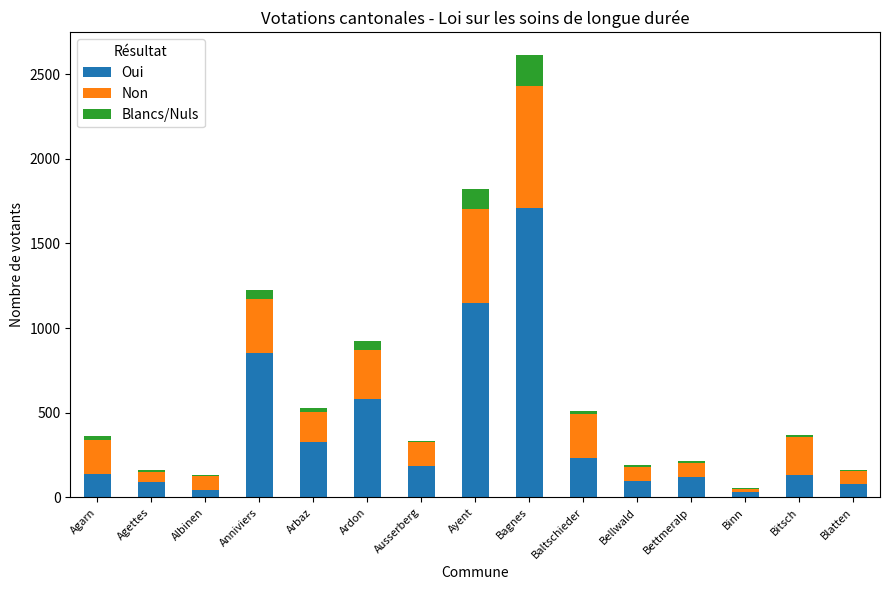

What is the total value across all series at Bagnes?

2616